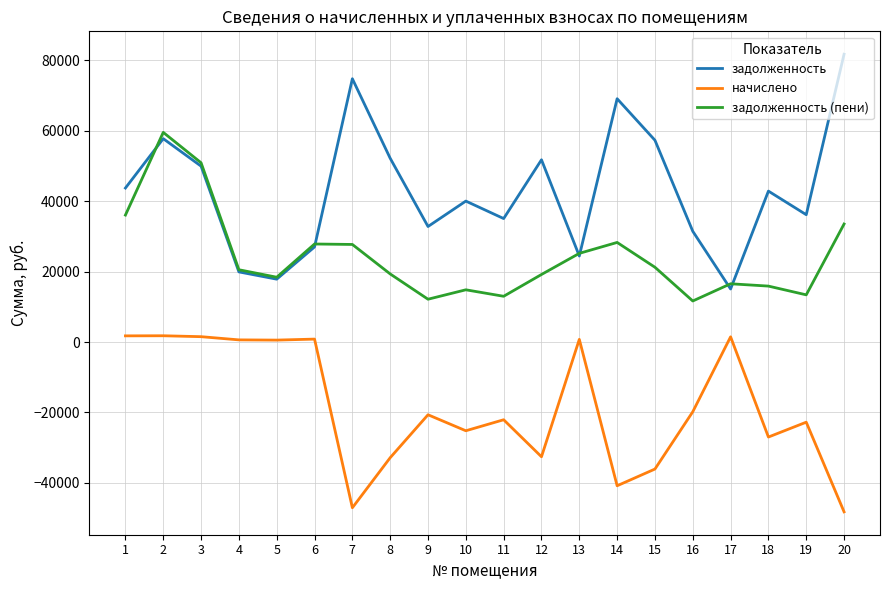

True or false: начислено and задолженность intersect in this chart.

False